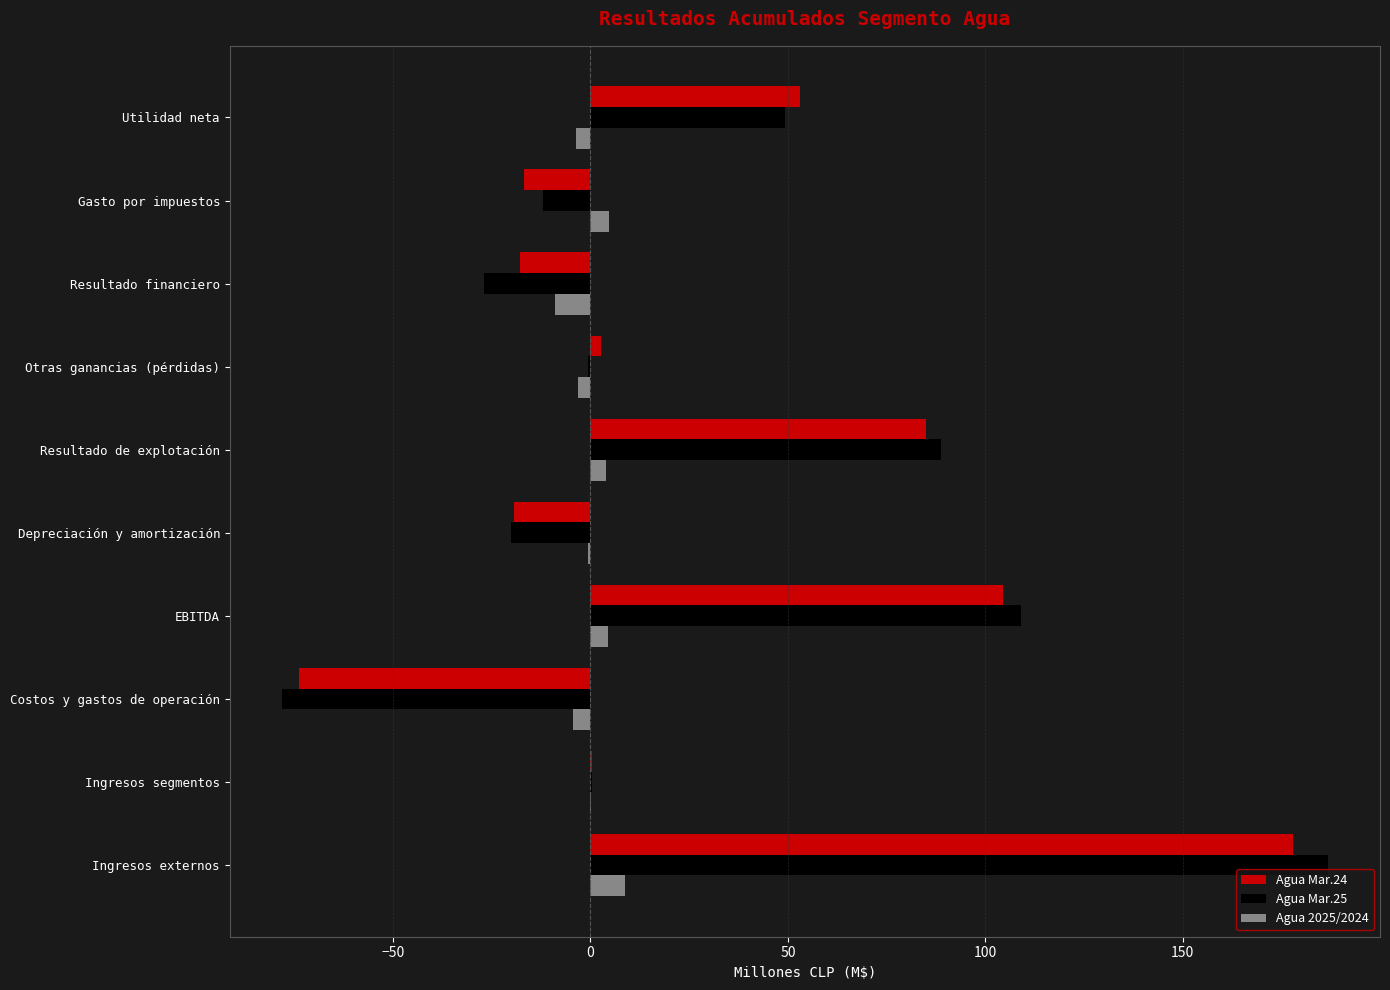

What is the maximum value shown in the chart?

186.7